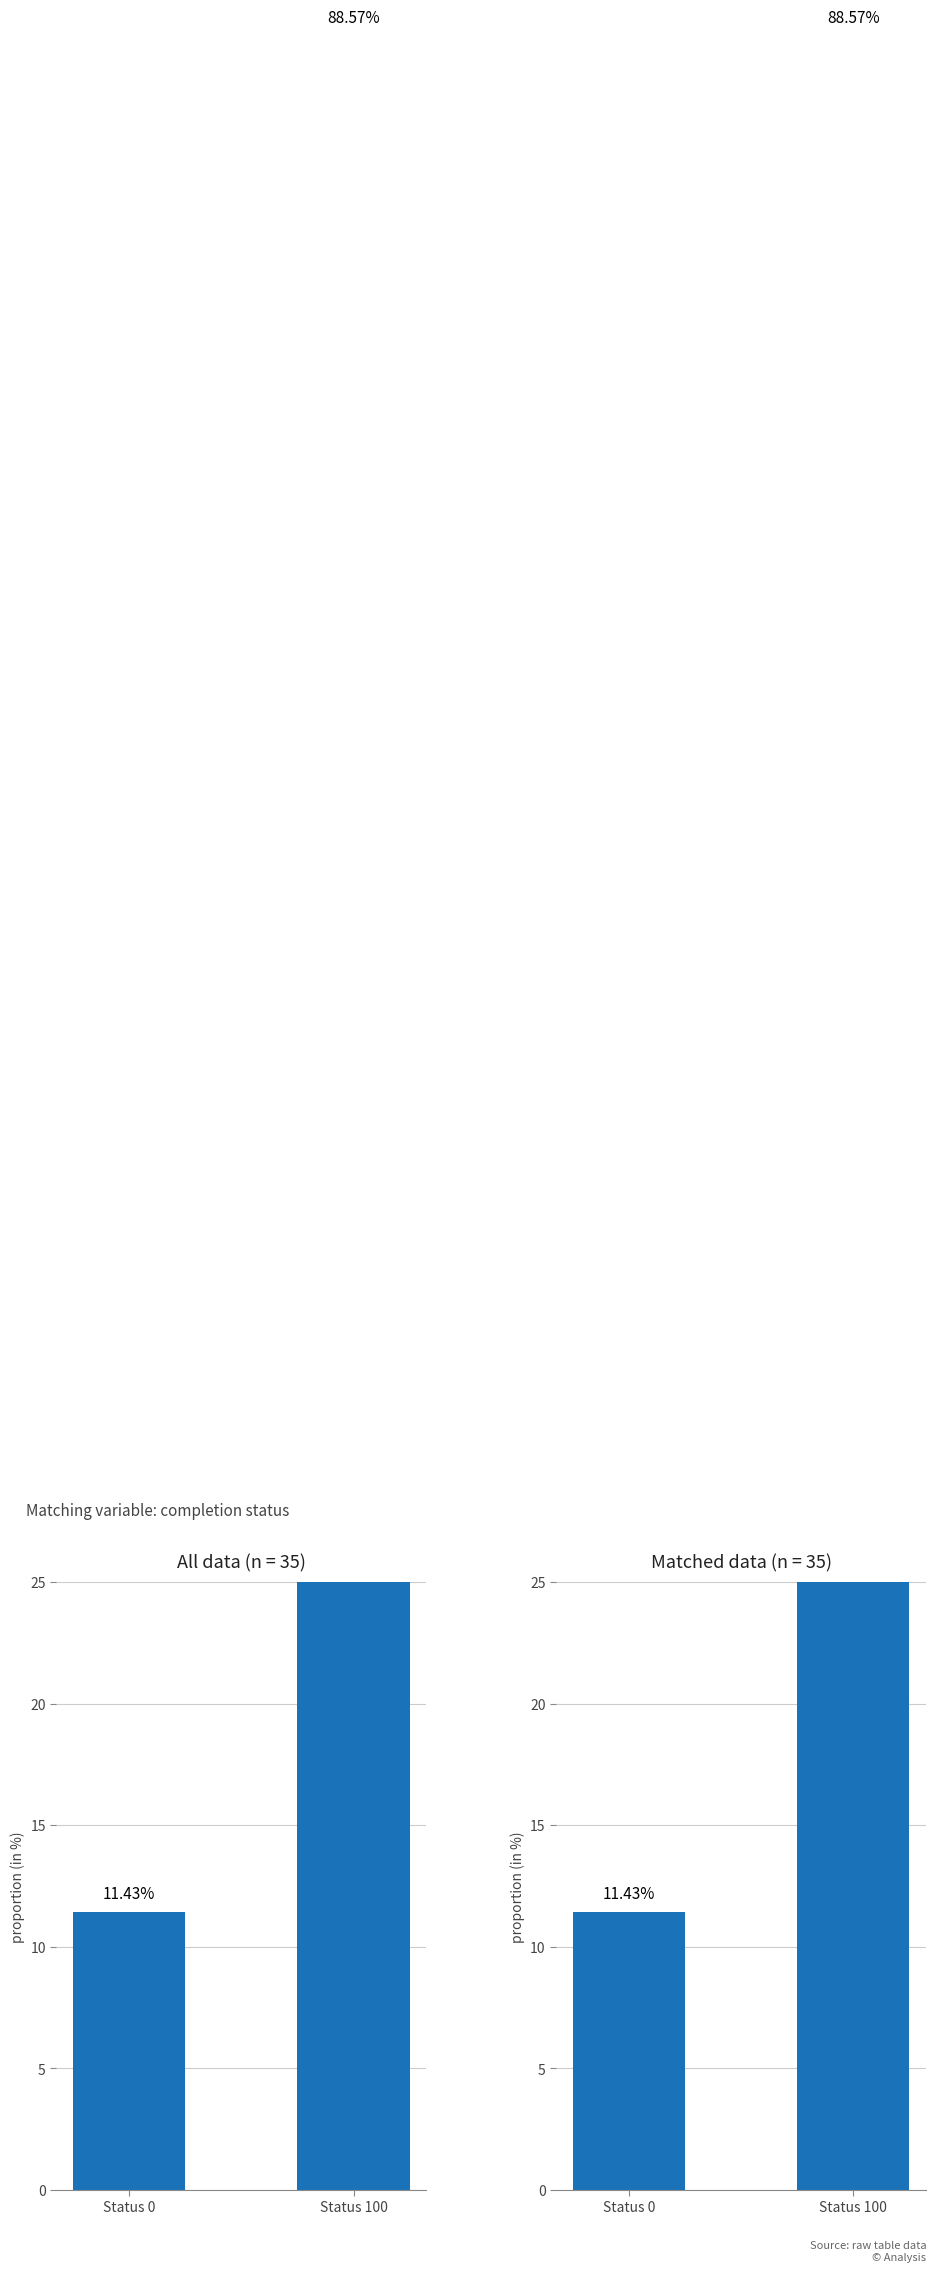

Where does the data first go above 88?

Status 100